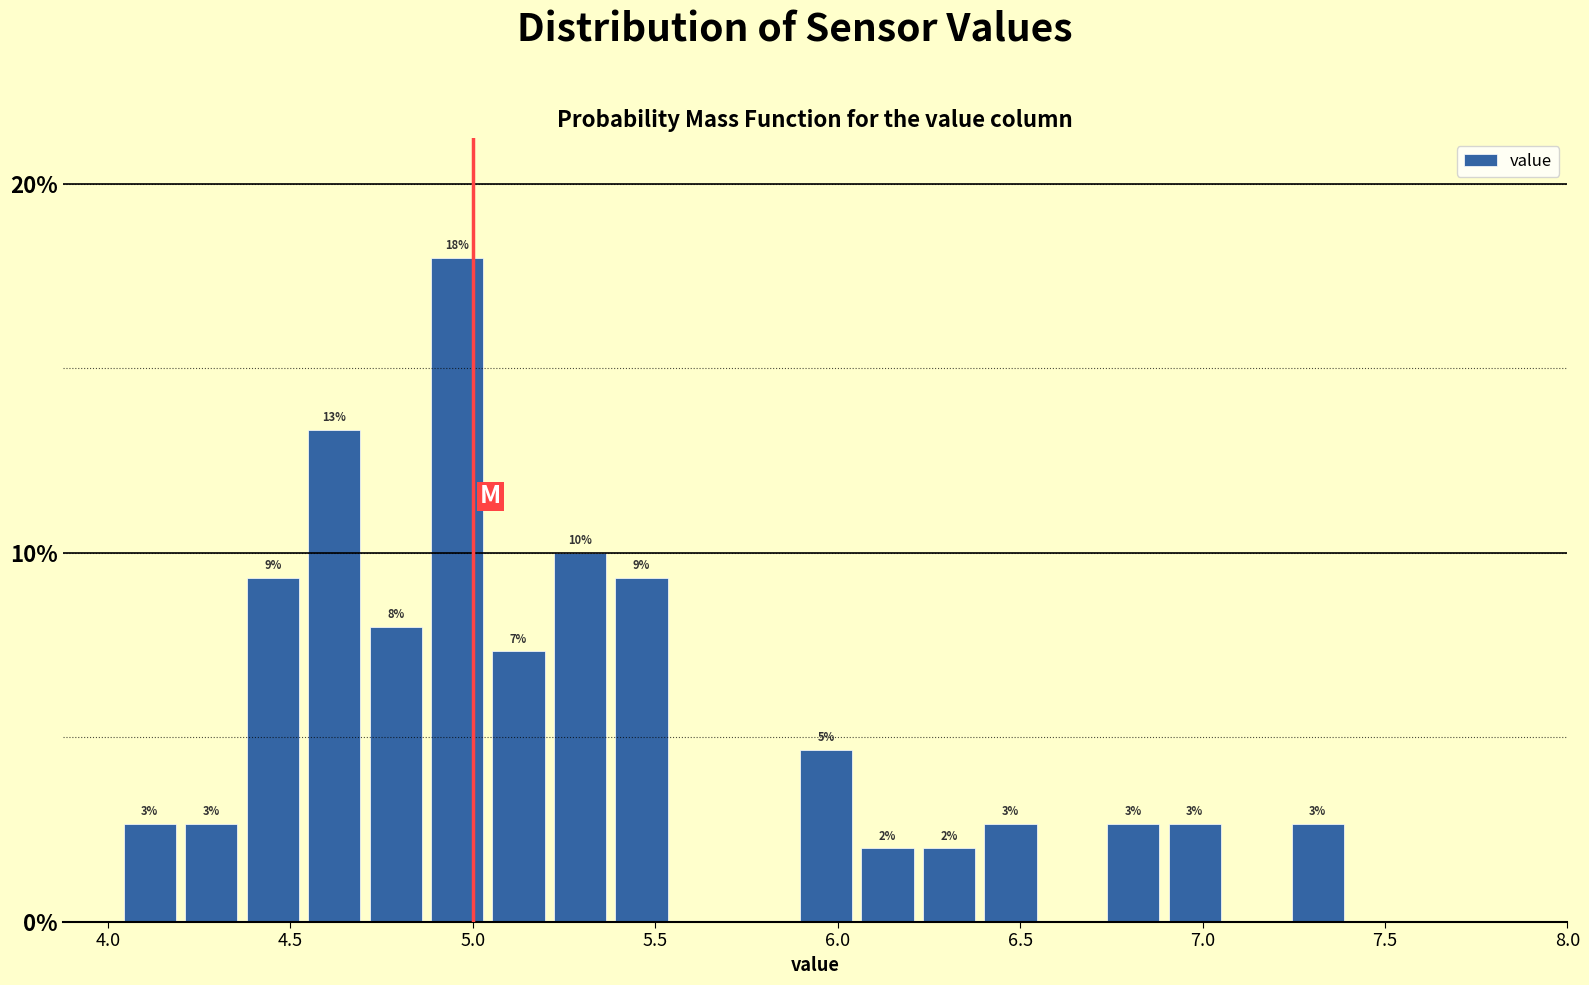

Around what value on the x-axis is the tallest bar? Give the approximate position of its centre, as read against the axis.

4.95